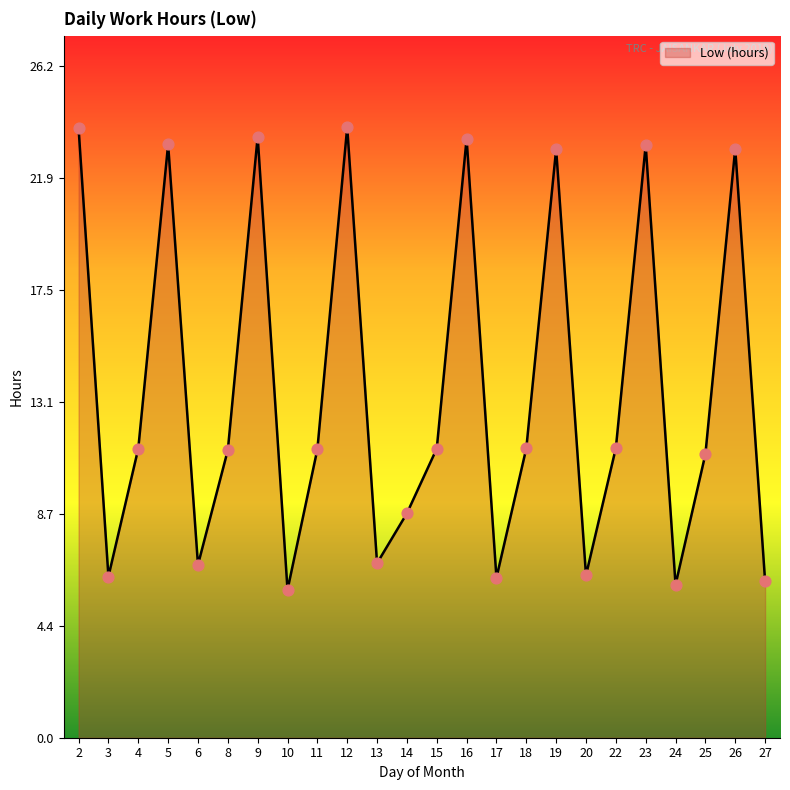

What is the change in value from 6 to 24?

-0.8